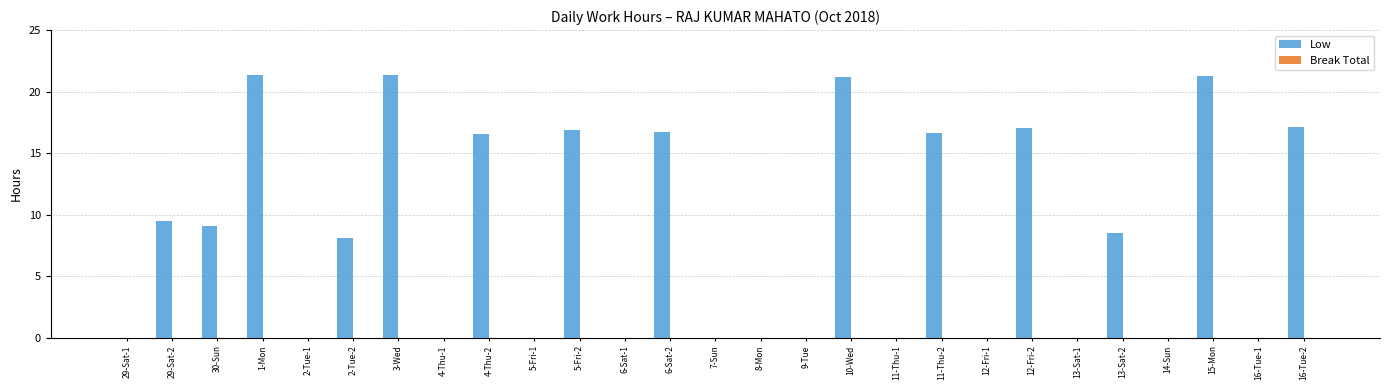

Is it true that the value at 29-Sat-1 is -6.6?

False